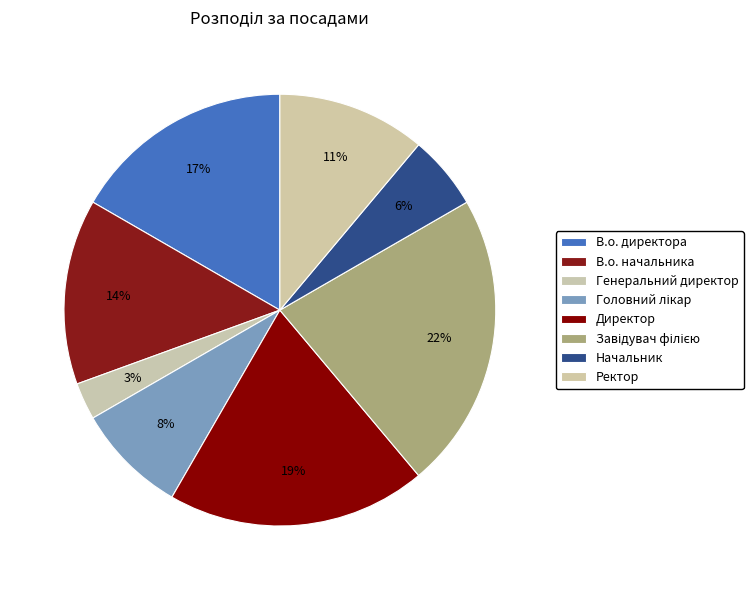

The В.о. начальника slice represents 14% of the pie. True or false?

True